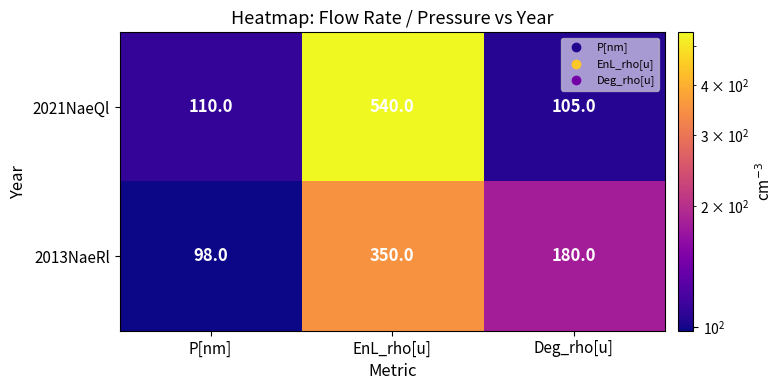

What is the greatest value displayed?

540